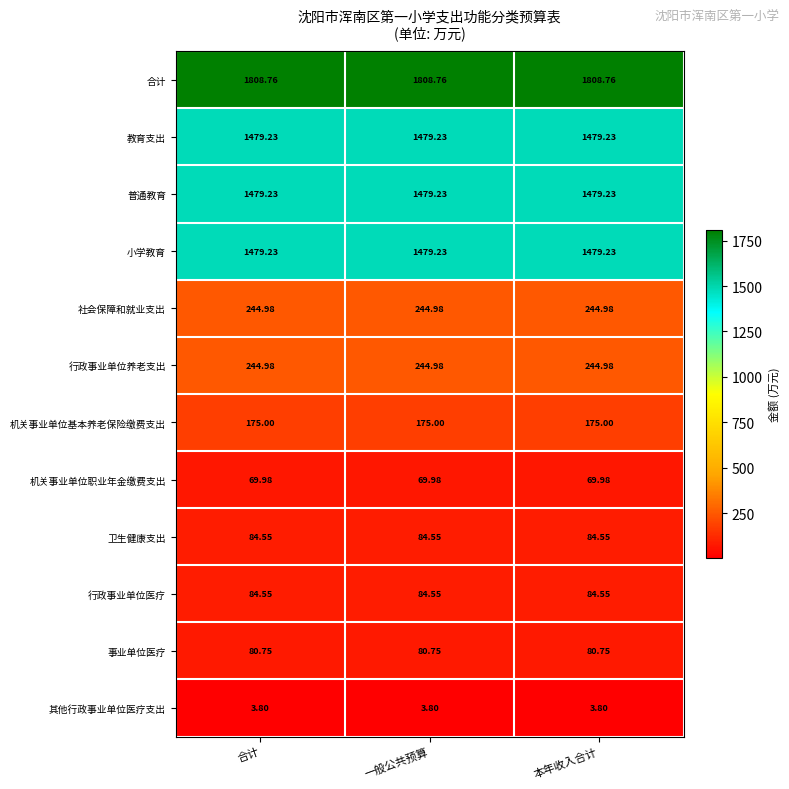

Is the value of 其他行政事业单位医疗支出 at 合计 greater than the value of 机关事业单位基本养老保险缴费支出 at 本年收入合计?

No